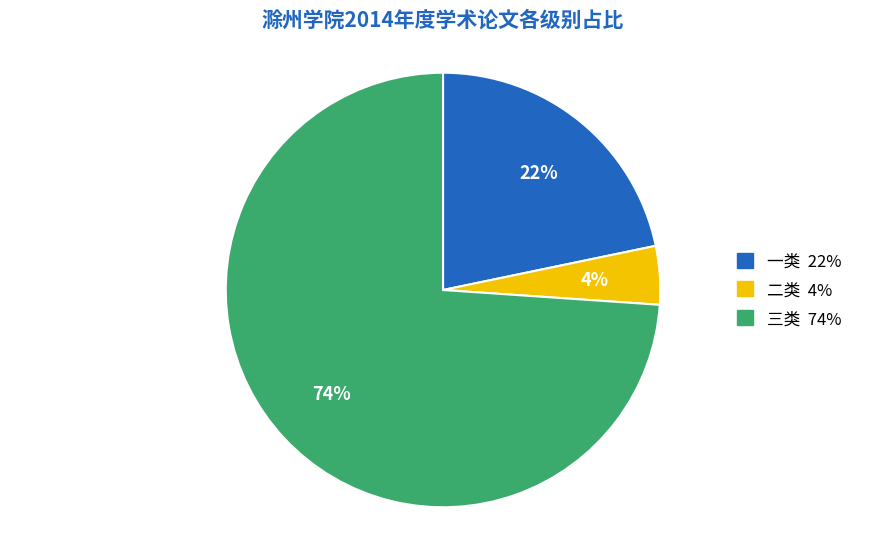

Which has a higher value, 一类 or 三类?

三类